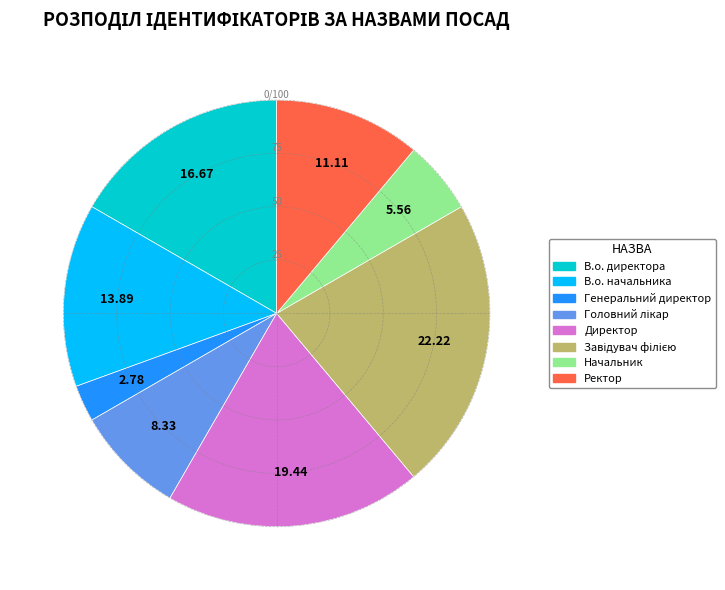

Is the sum of Директор and Ректор greater than half?

No